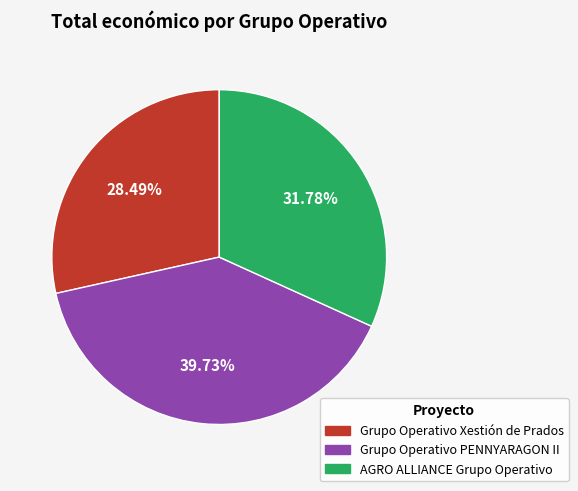

To the nearest percent, what percentage of the pie is Grupo Operativo PENNYARAGON II?

40%